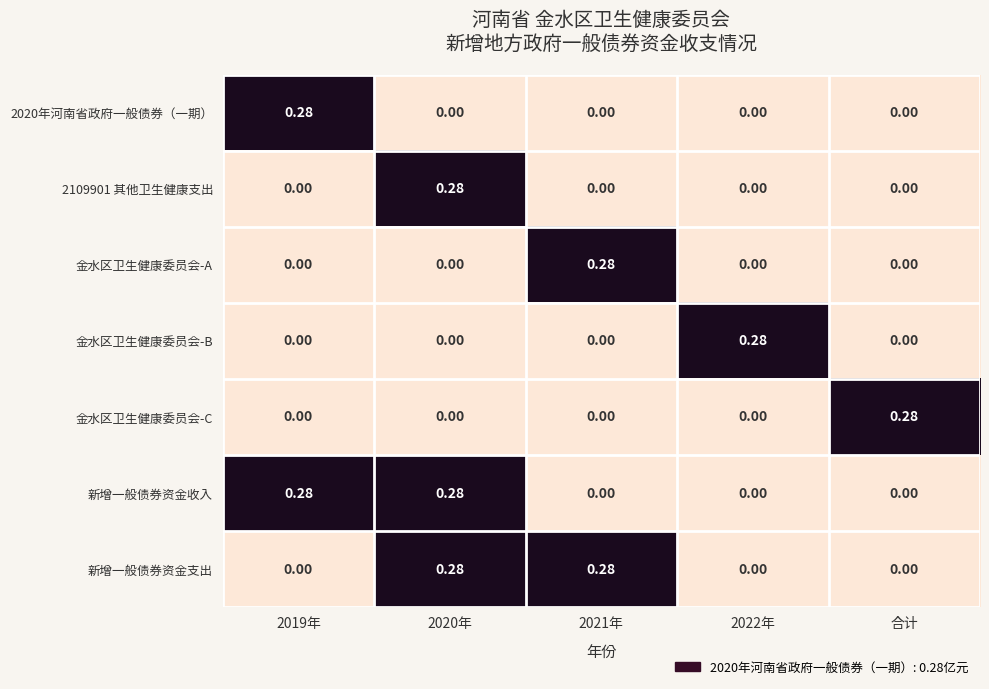

At which label does 金水区卫生健康委员会-C reach its peak?

合计